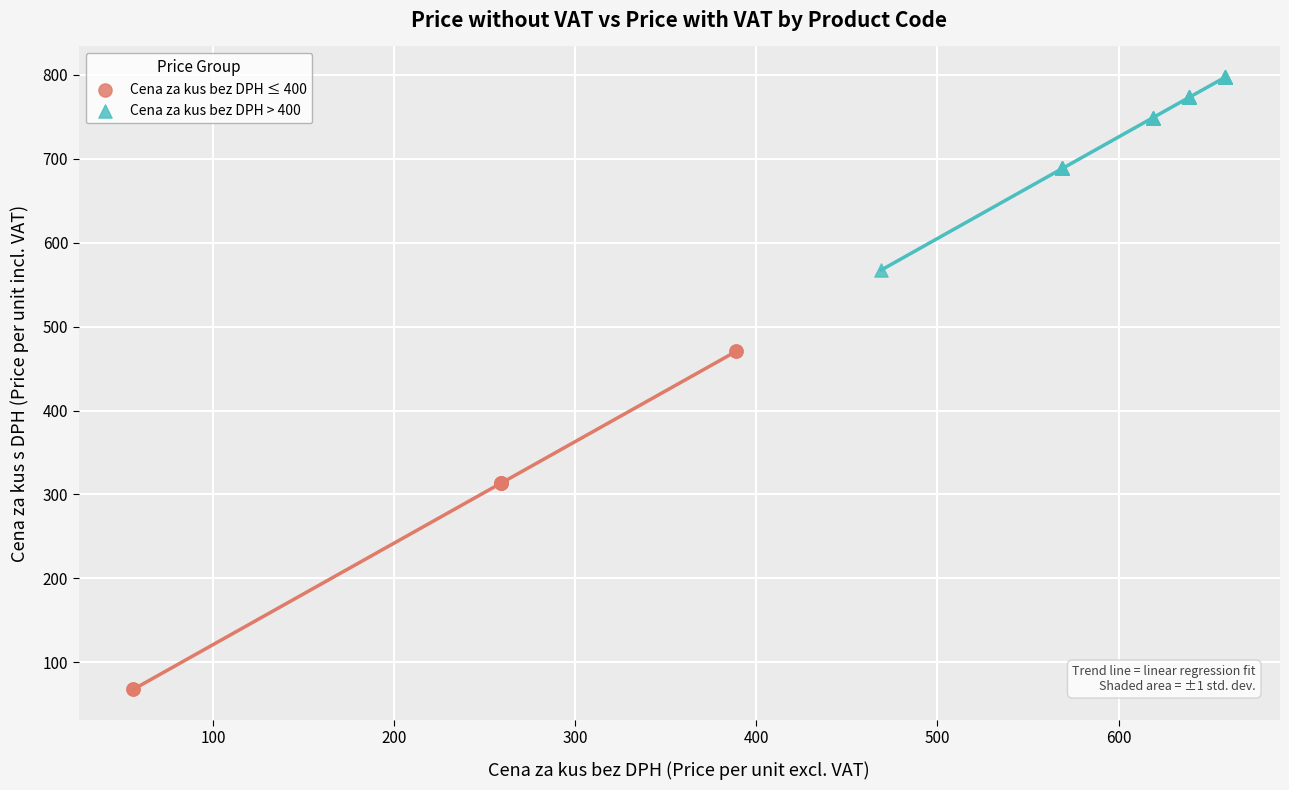

Which series reaches the minimum Y coordinate?

Cena za kus bez DPH ≤ 400